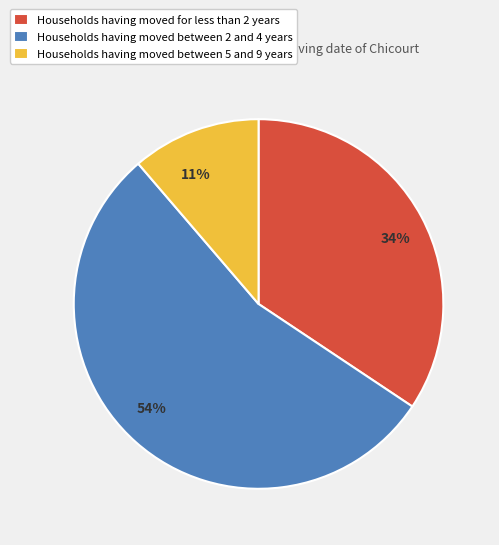

Does Households having moved between 2 and 4 years account for over 50% of the chart?

Yes